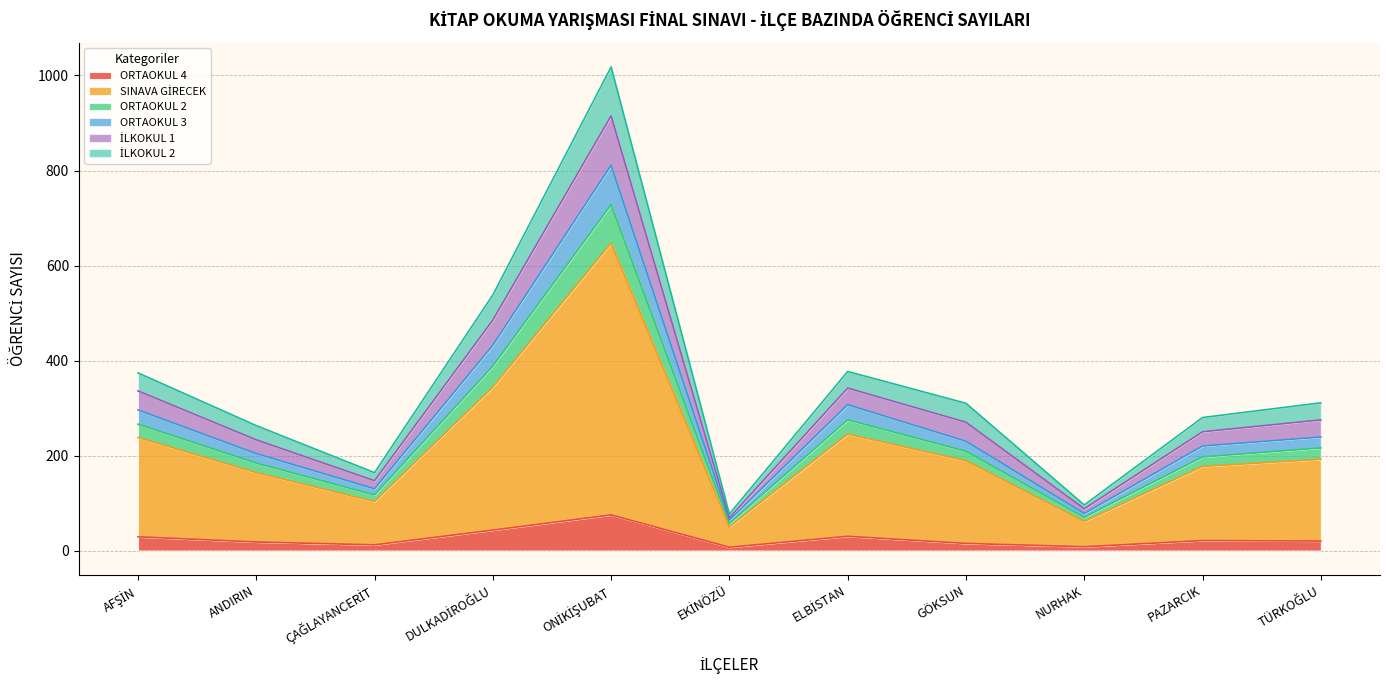

How many lines are shown in the chart?

6